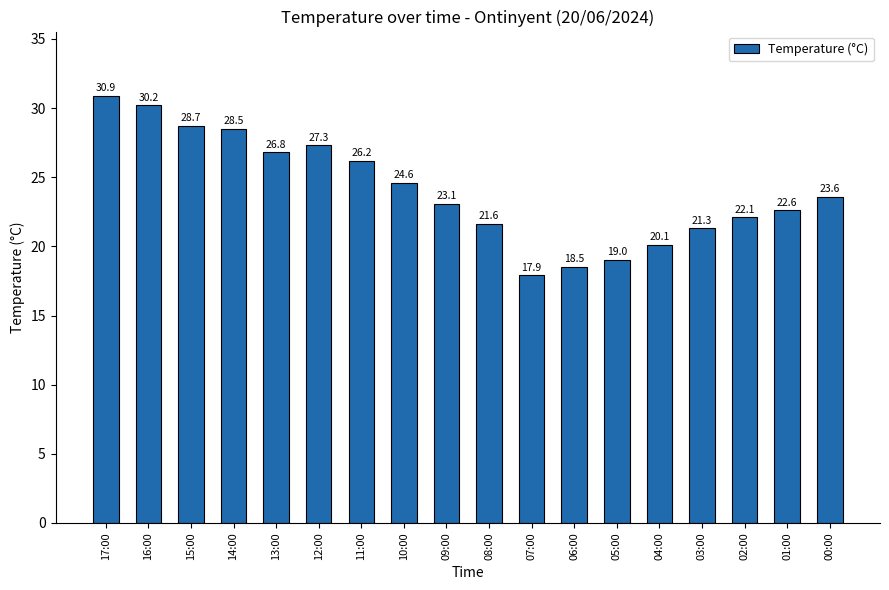

Rank the categories by value from lowest to highest.

07:00, 06:00, 05:00, 04:00, 03:00, 08:00, 02:00, 01:00, 09:00, 00:00, 10:00, 11:00, 13:00, 12:00, 14:00, 15:00, 16:00, 17:00